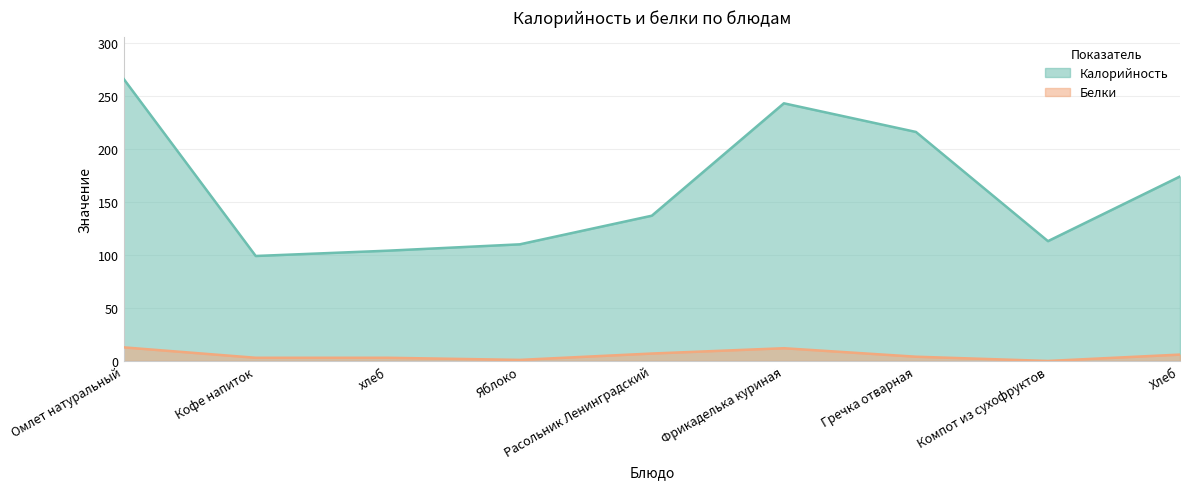

Reading left to right, what are all the values shown in this chart?

Калорийность: Омлет натуральный=266.0	Кофе напиток=99.0	хлеб=104.0	Яблоко=110.0	Расольник Ленинградский=137.0	Фрикаделька куриная=243.0	Гречка отварная=216.0	Компот из сухофруктов=113.0	Хлеб=174.0
Белки: Омлет натуральный=12.8	Кофе напиток=3.0	хлеб=3.0	Яблоко=1.0	Расольник Ленинградский=7.0	Фрикаделька куриная=12.0	Гречка отварная=4.0	Компот из сухофруктов=0.0	Хлеб=6.0